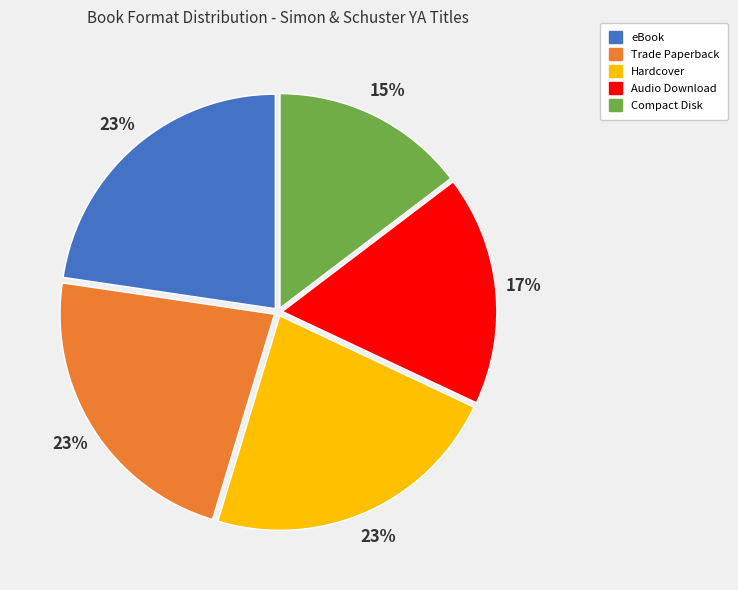

To the nearest percent, what is the difference between the largest and smallest slice percentages?

8%